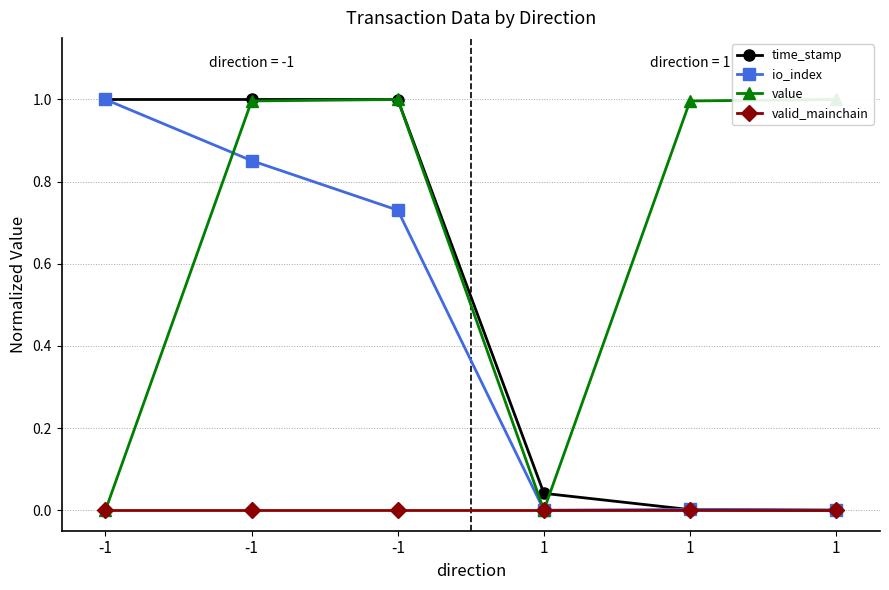

What is the value of the io_index point at the 1st from the left?

1.0